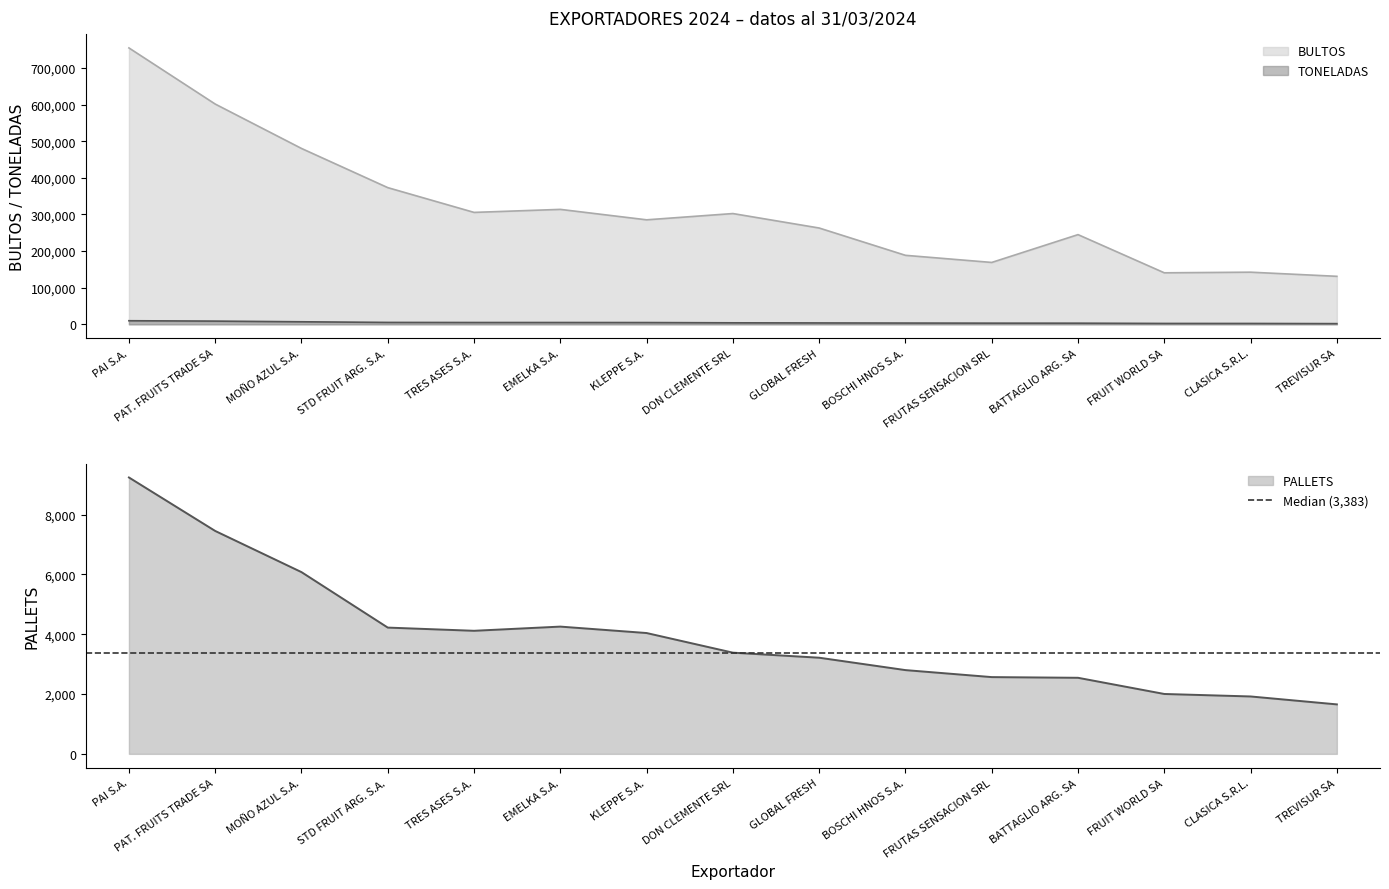

Which category has the highest value in the BULTOS series?

PAI S.A.